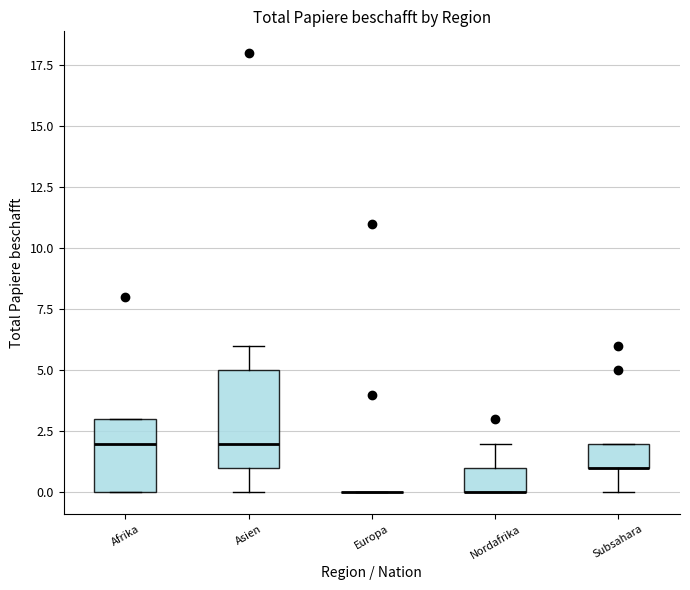

Where does the lower whisker of the box for Subsahara end on the y-axis? The values are not printed on the chart, so give them approximately, as read against the axis.

0